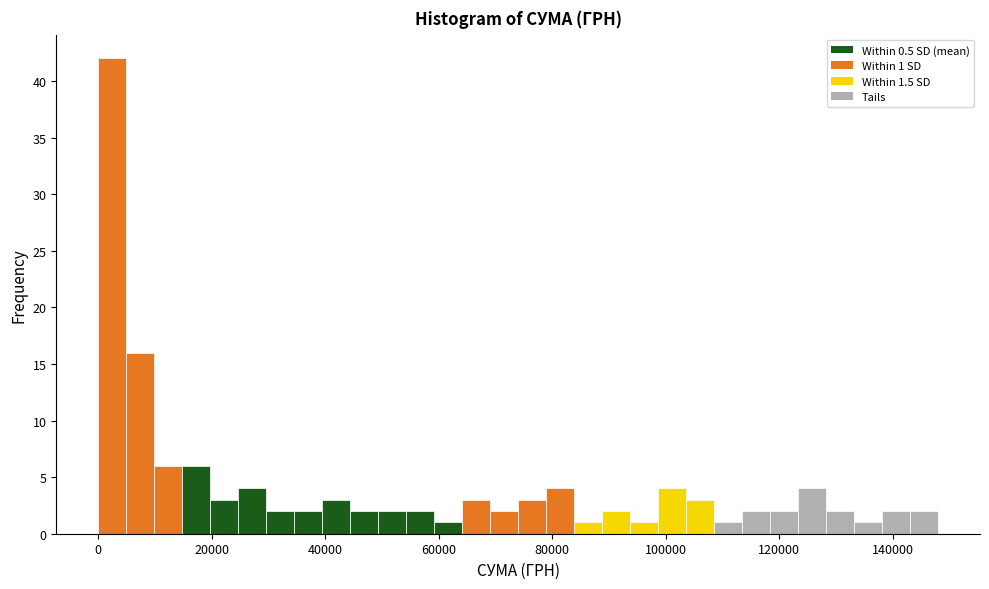

Read against the x-axis, roughly where is the centre of the tallest bar?

2000